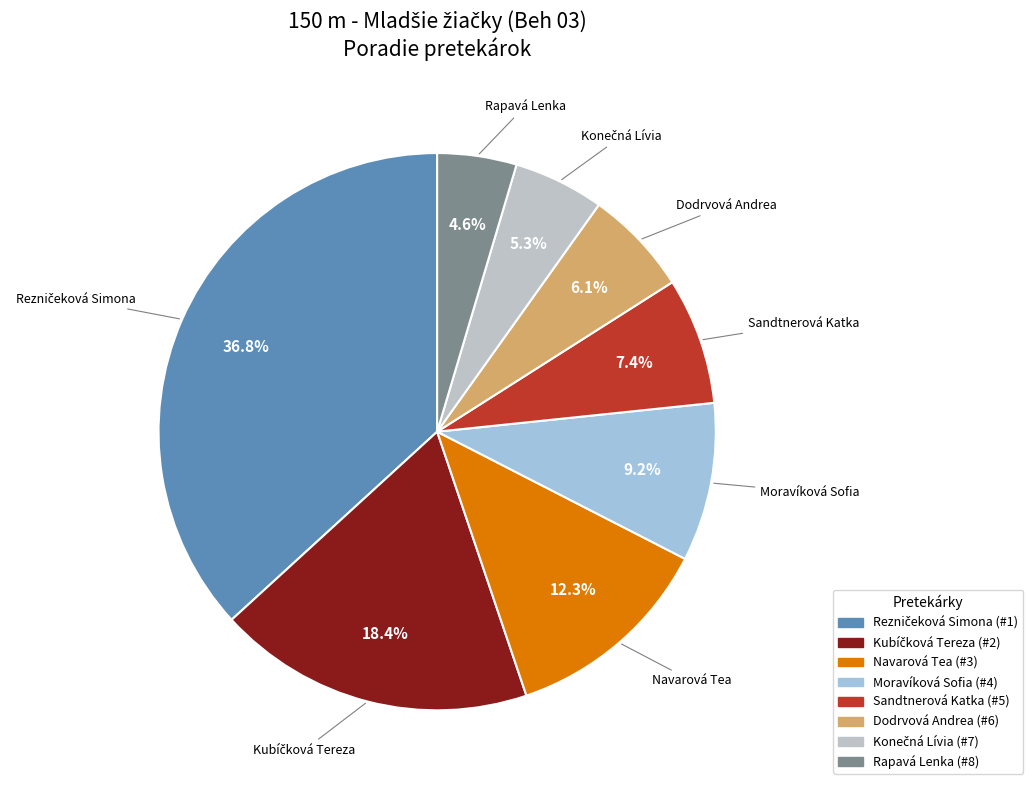

Does Navarová Tea represent more than half of the total?

No